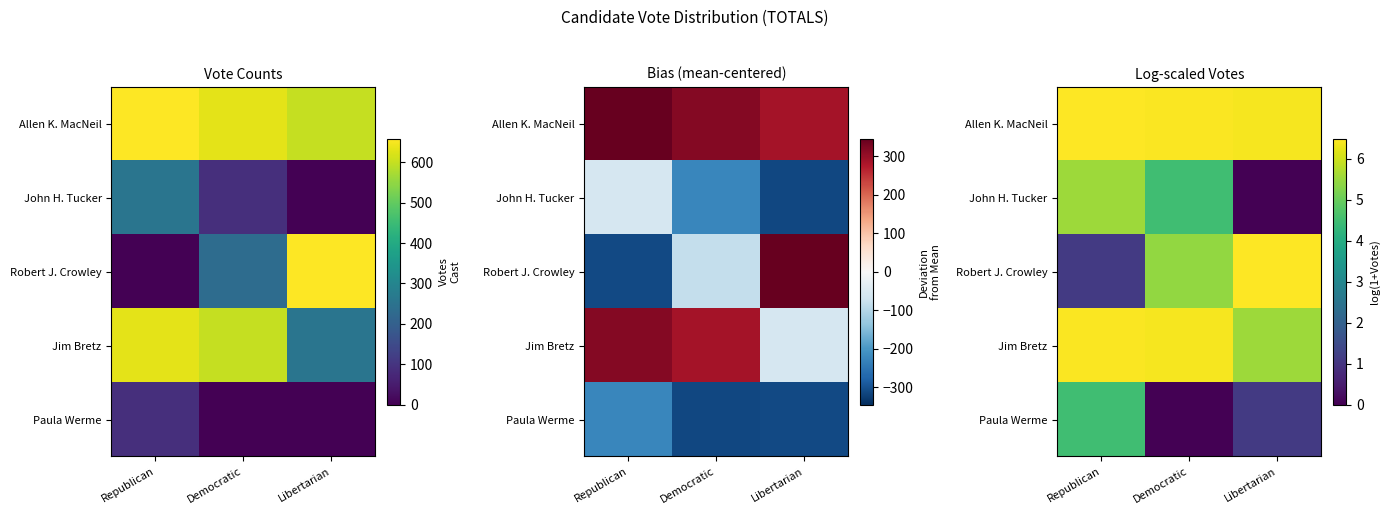

What is the difference between the maximum and minimum values in the John H. Tucker series?

5.5